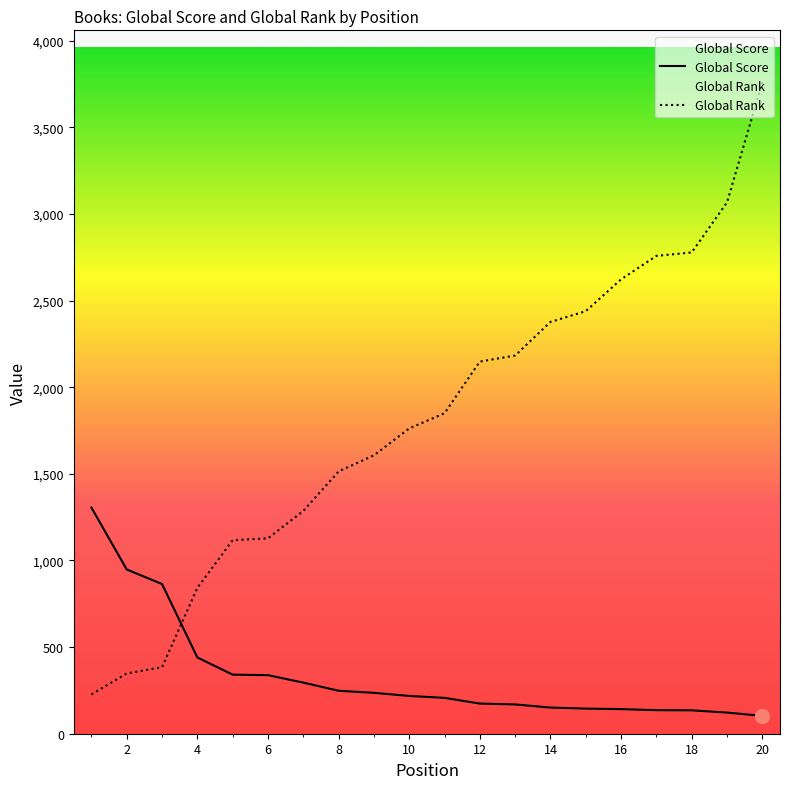

What is the average value of the Global Rank series?

1810